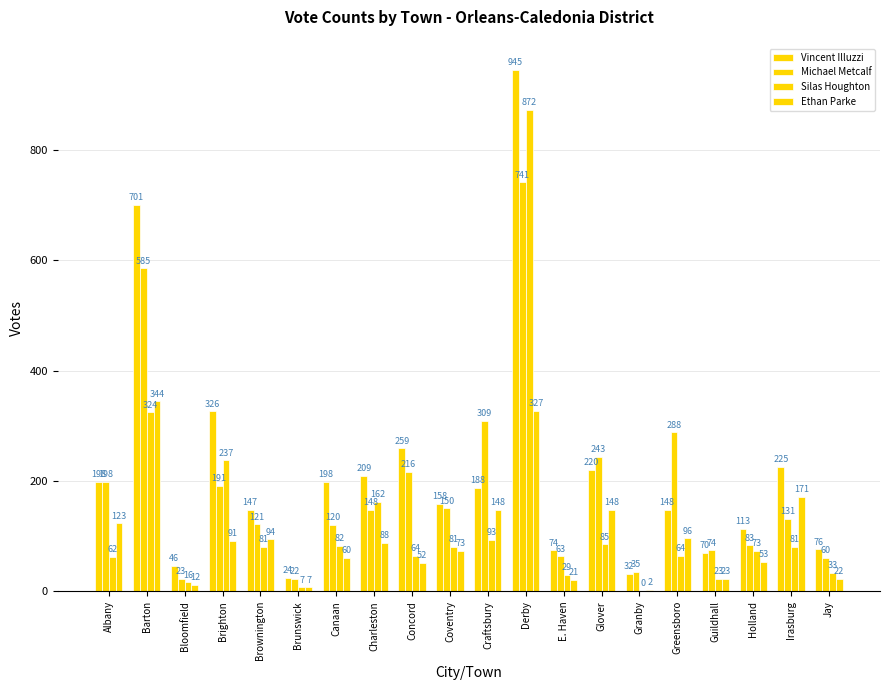

Which series has the largest range (max minus min)?

Vincent Illuzzi